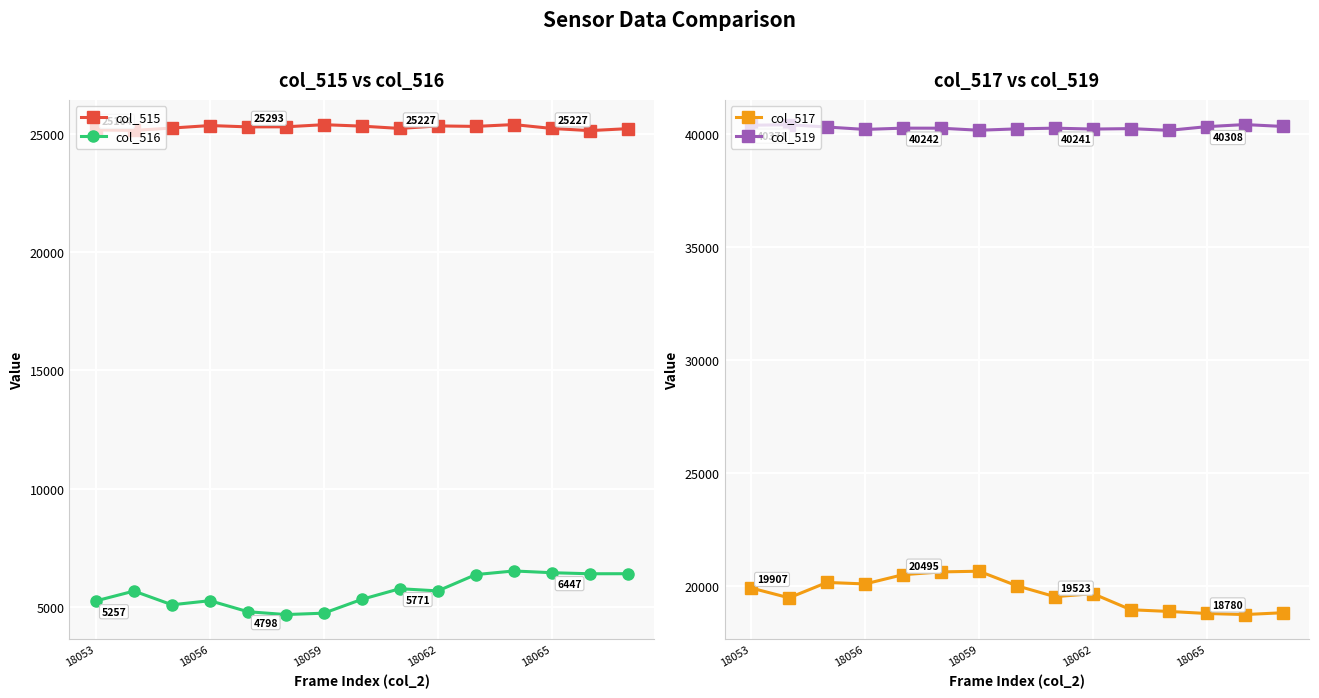

The col_519 series shows 28073 at 18059. True or false?

False